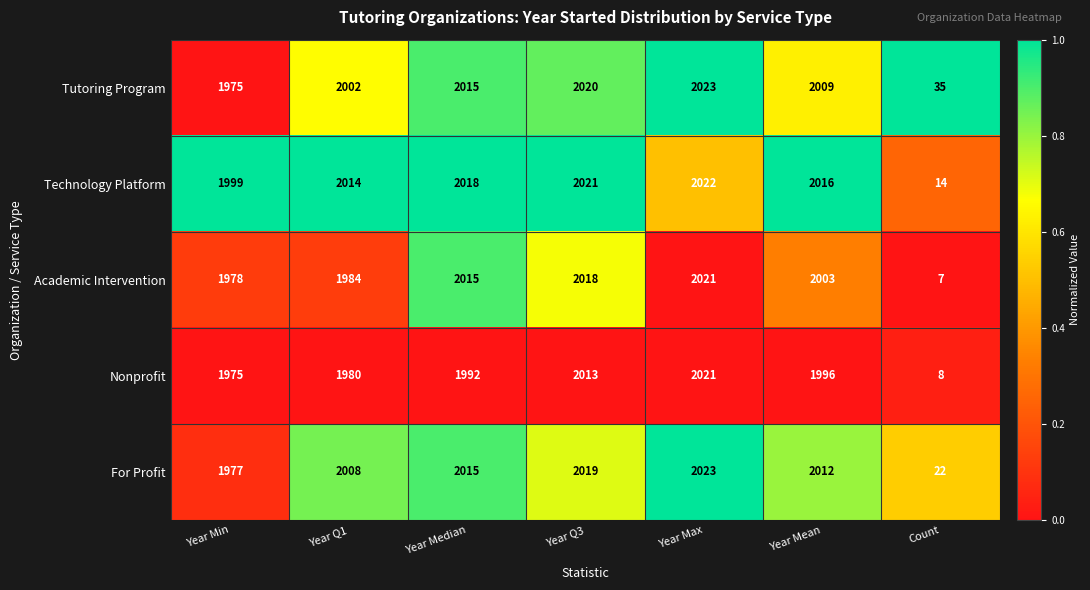

At which label does For Profit reach its peak?

Year Max